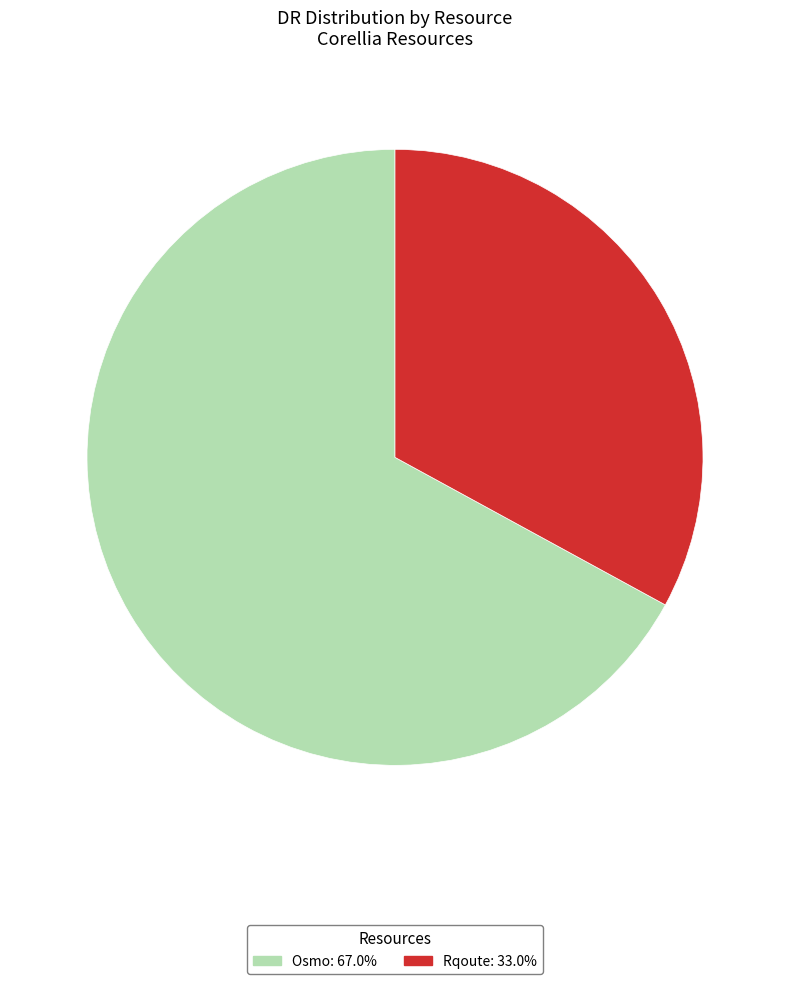

The Rqoute slice represents 40% of the pie. True or false?

False